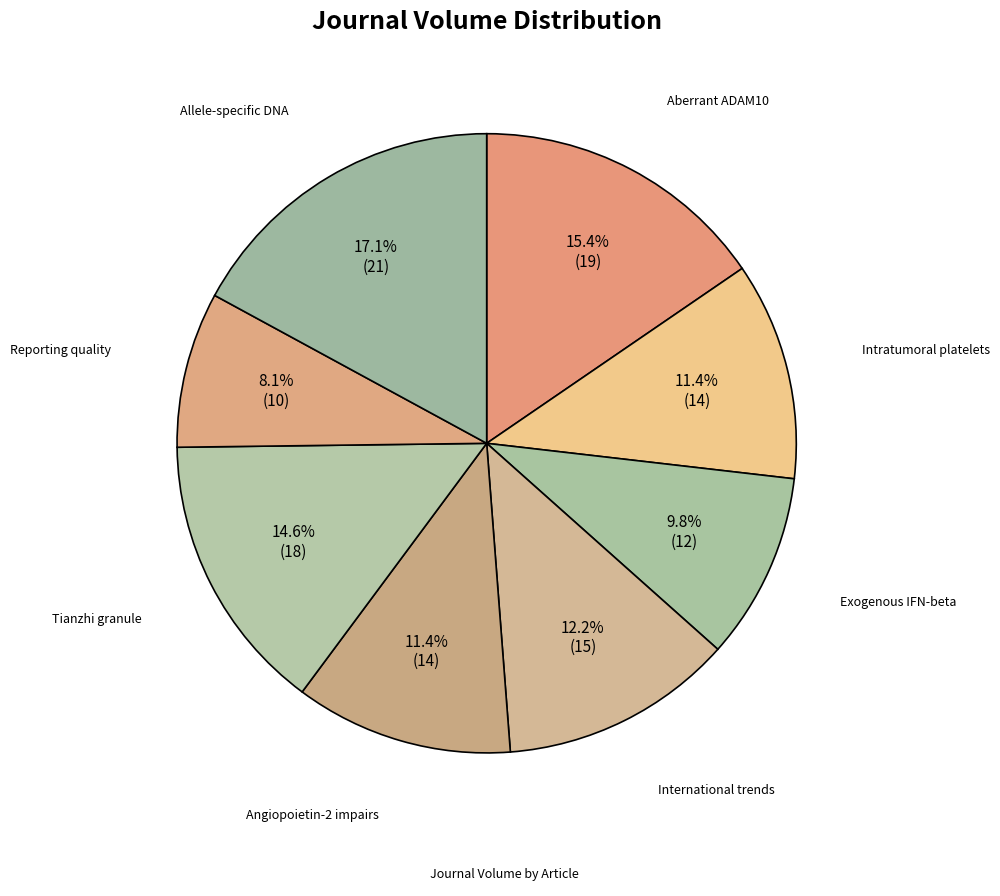

To the nearest percent, what is the difference between the largest and smallest slice percentages?

9%